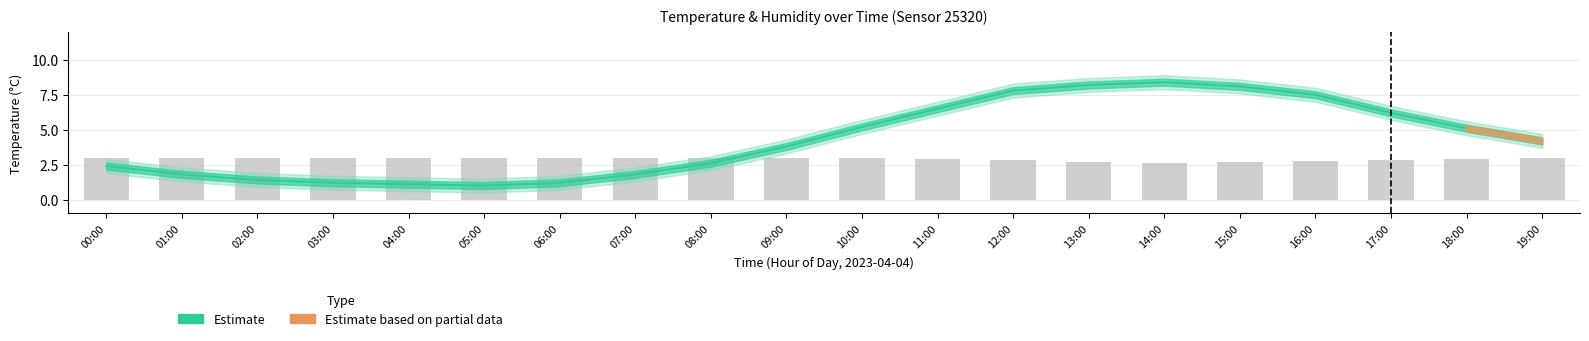

What is the sum of the humidity values at 03:00 and 13:00?

5.7